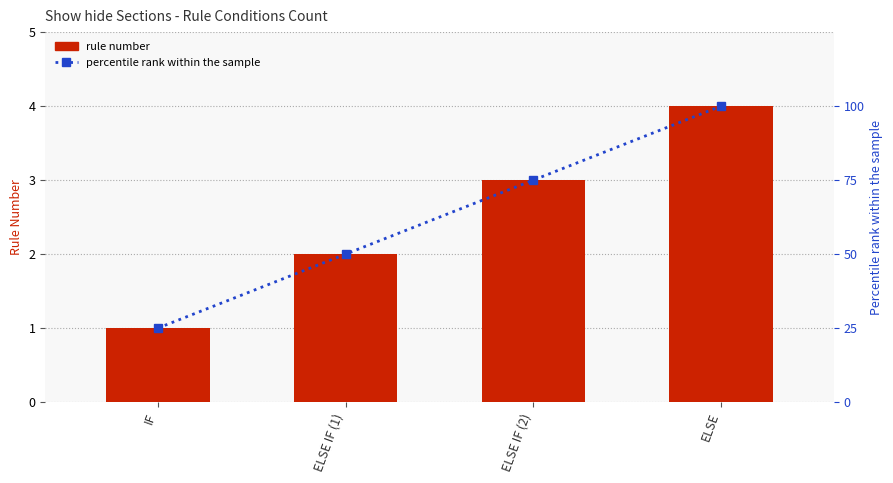

How many groups of bars are there?

4